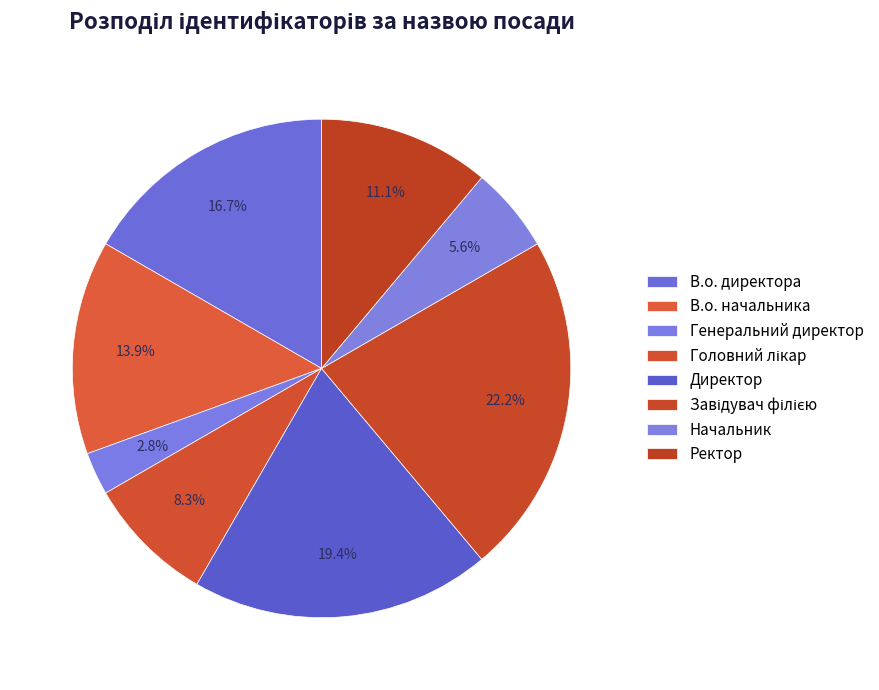

To the nearest percent, what percentage of the pie is Головний лікар?

8%